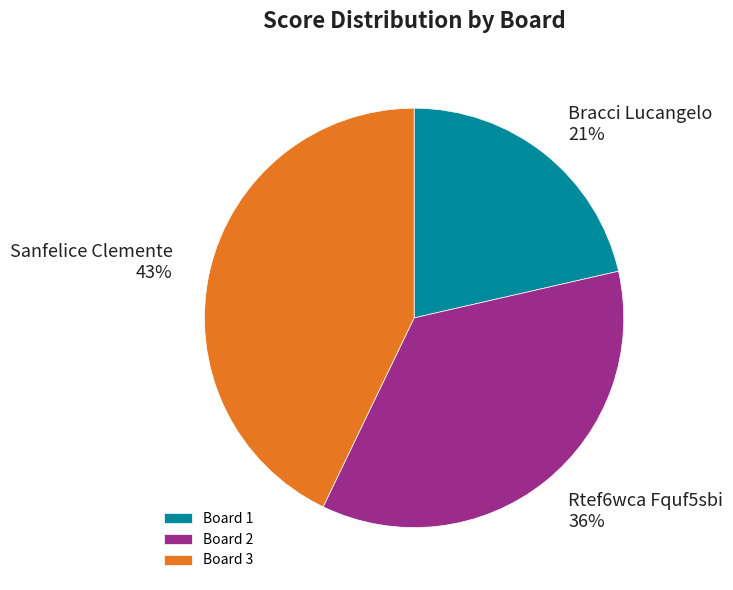

Does any single category account for the majority?

No